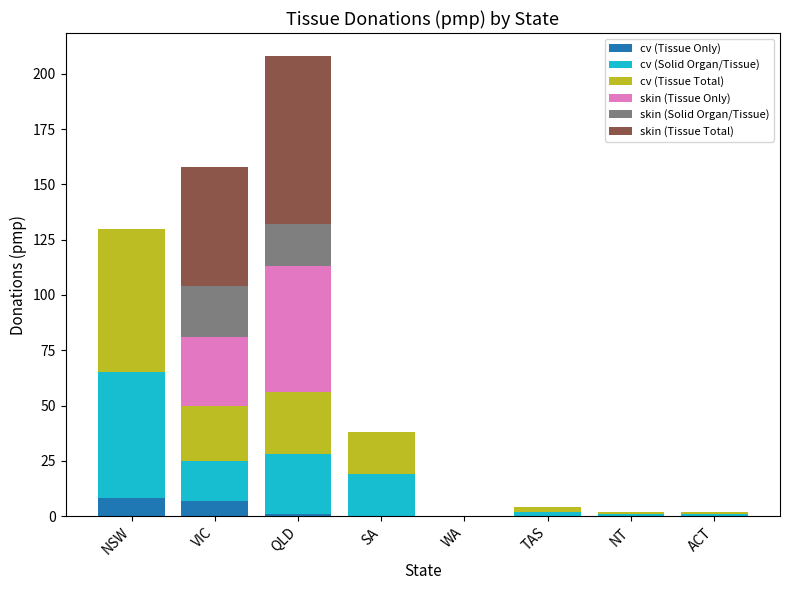

What is the highest value of the cv (Tissue Only) series?

8